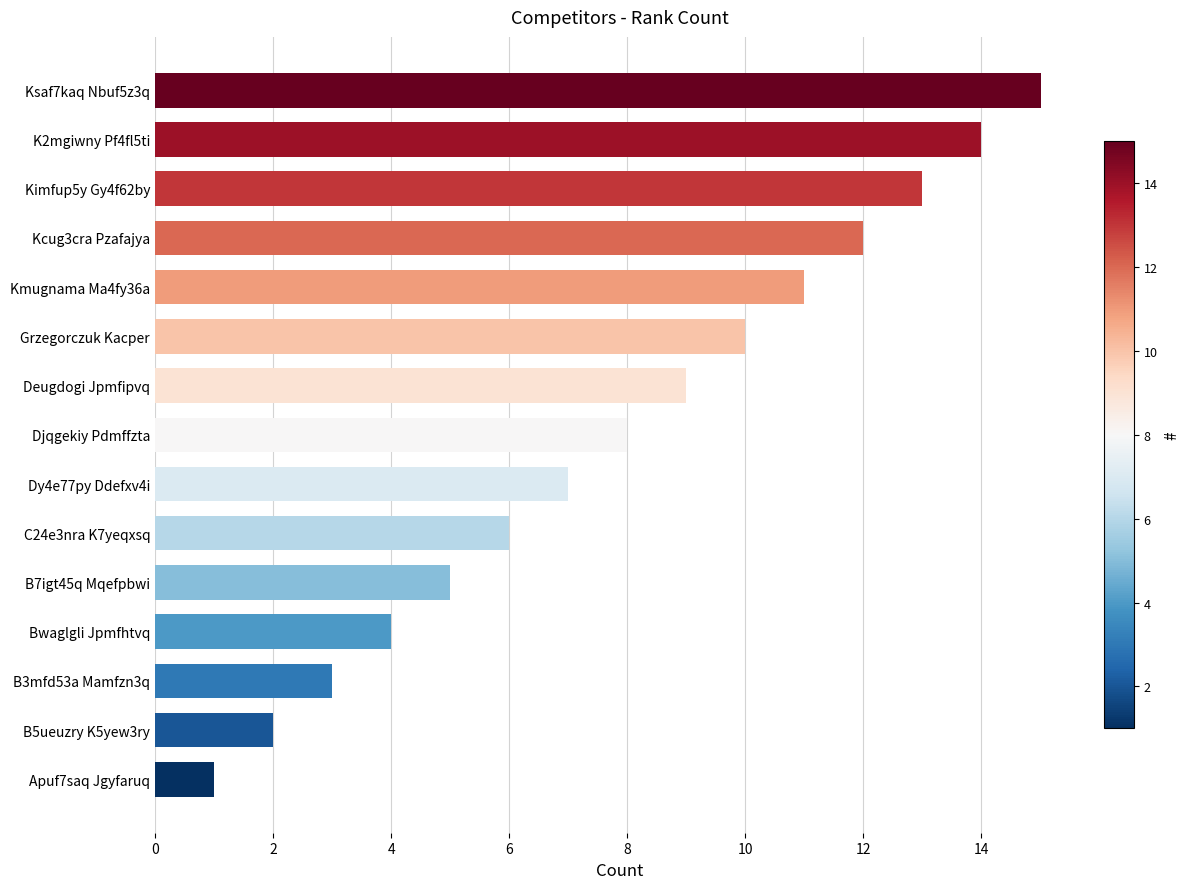

What is the difference between the maximum and second lowest values?

13